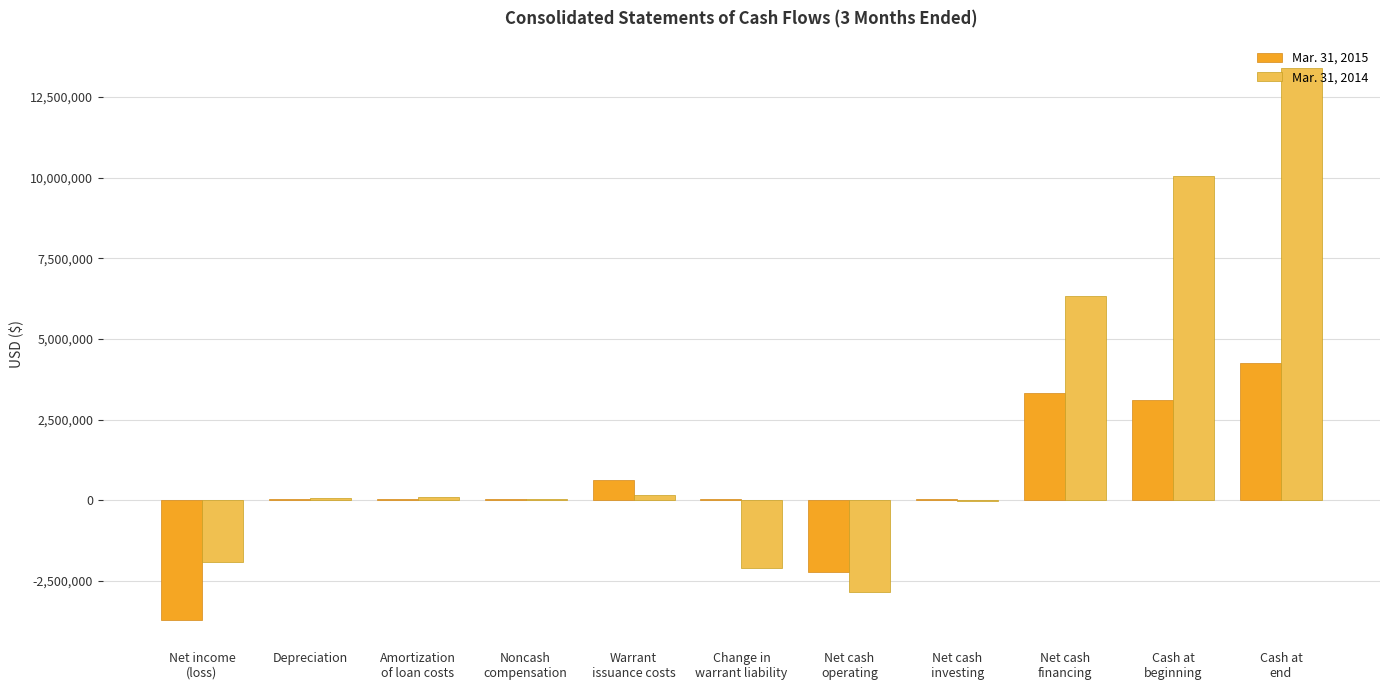

Which series has the largest total across all categories?

Mar. 31, 2014